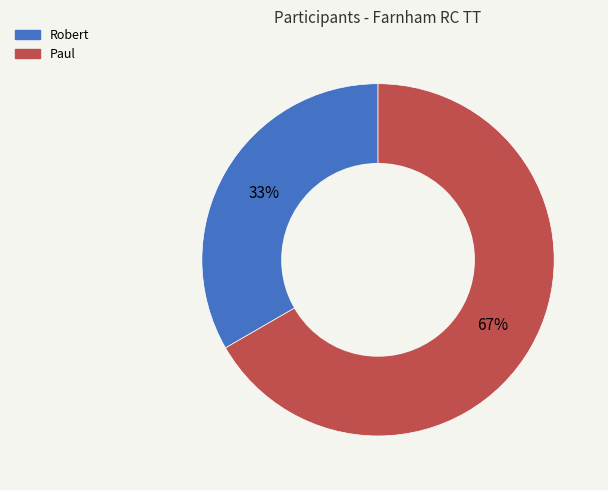

The Robert slice represents 27% of the pie. True or false?

False